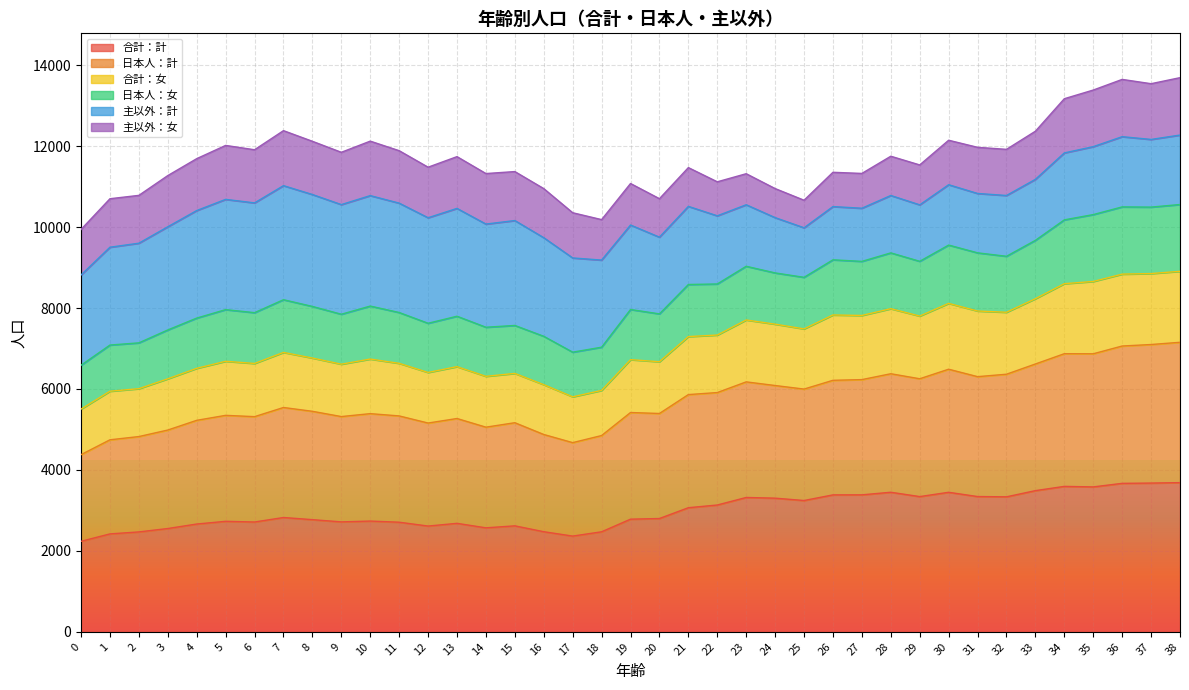

What is the total value across all series at 0?

9941